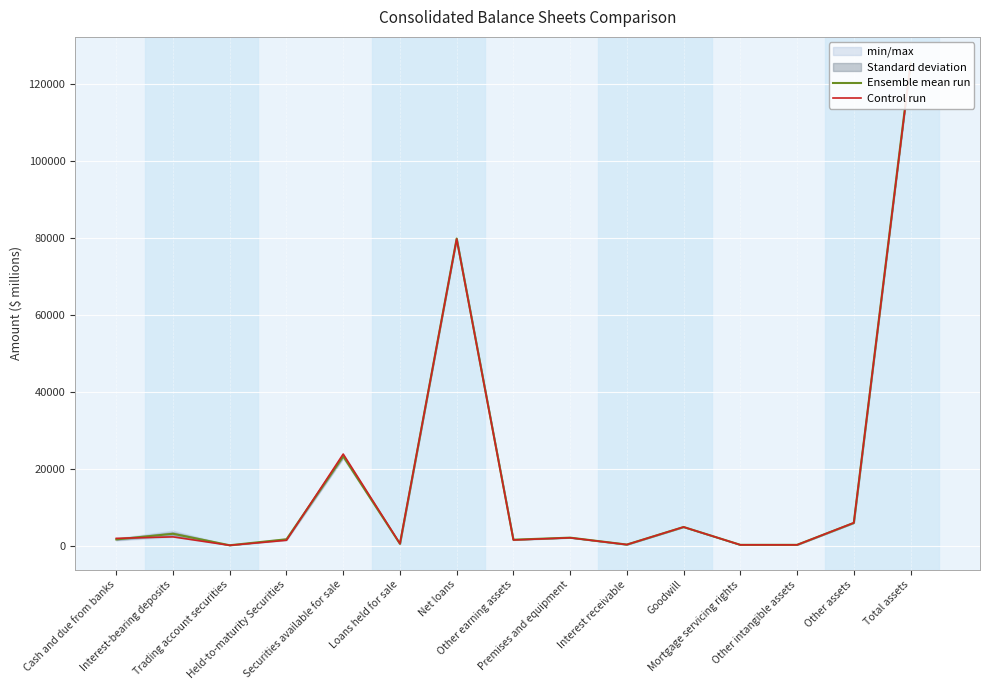

Is the value of Ensemble mean run at Trading account securities greater than the value of Control run at Trading account securities?

Yes